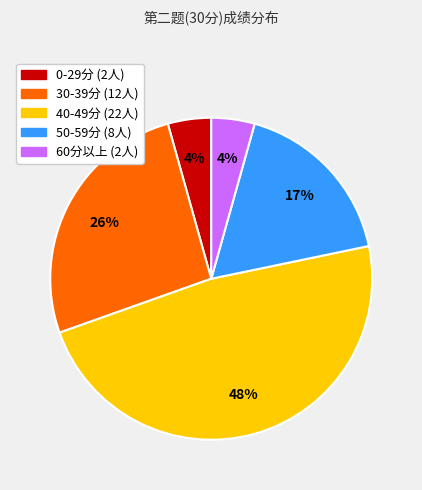

Is there a majority slice in this chart?

No